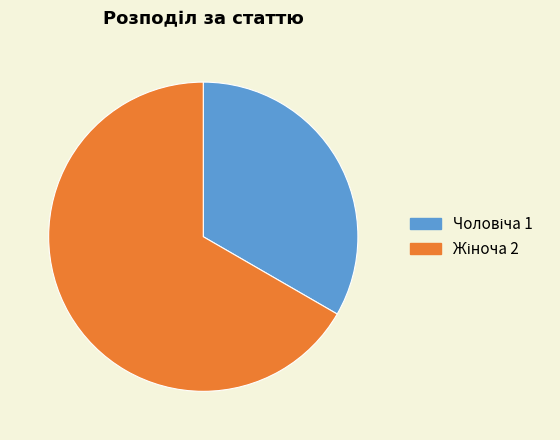

Is there a majority slice in this chart?

Yes